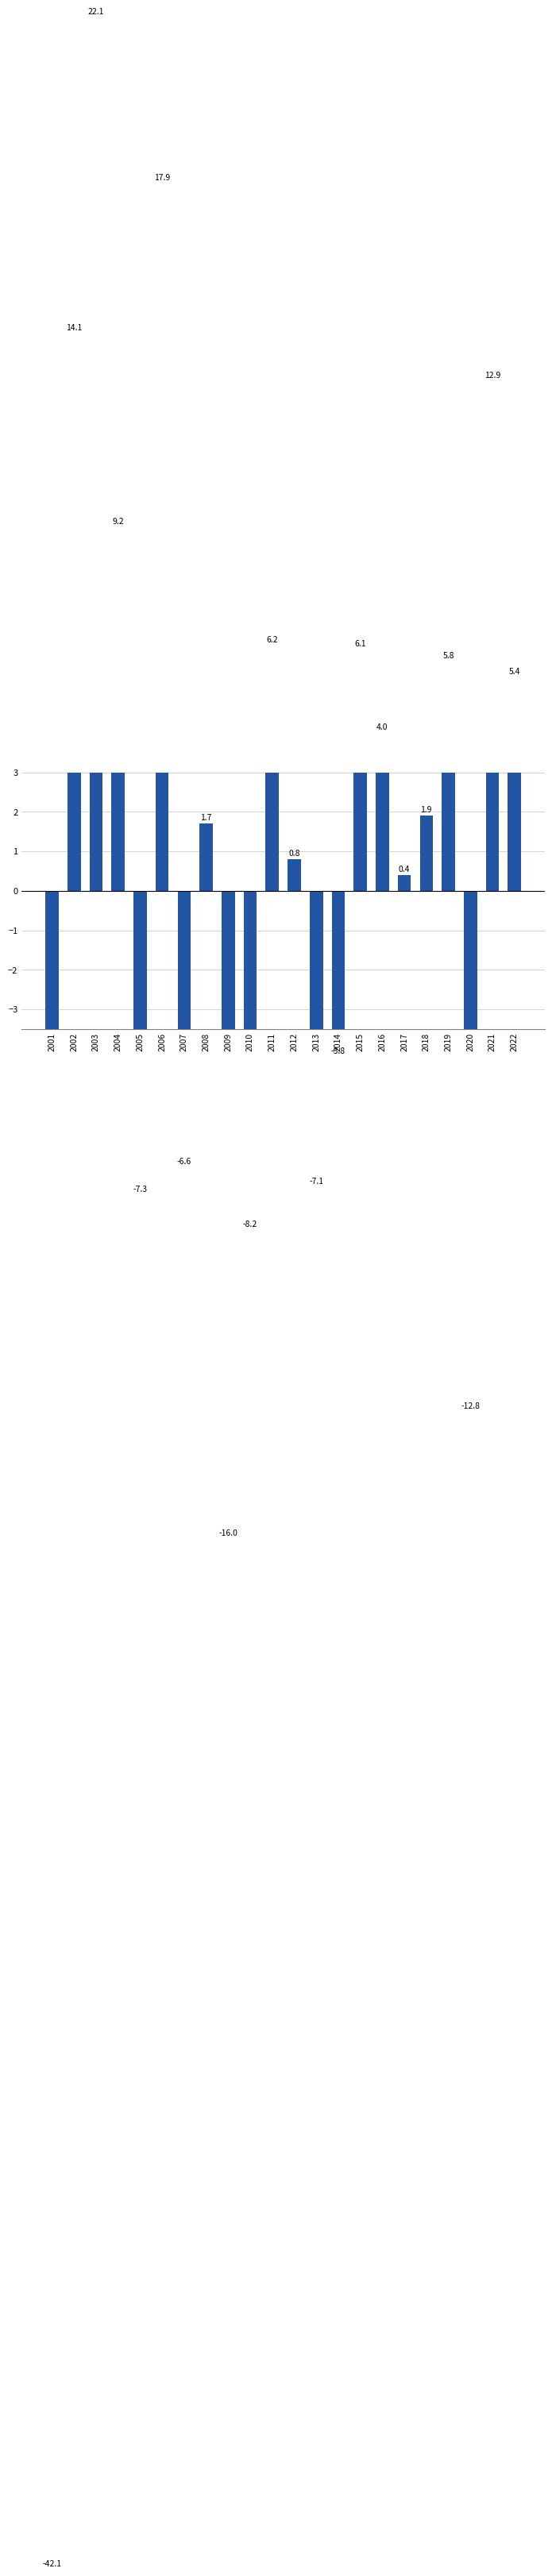

Between 2005 and 2022, which is larger?

2022